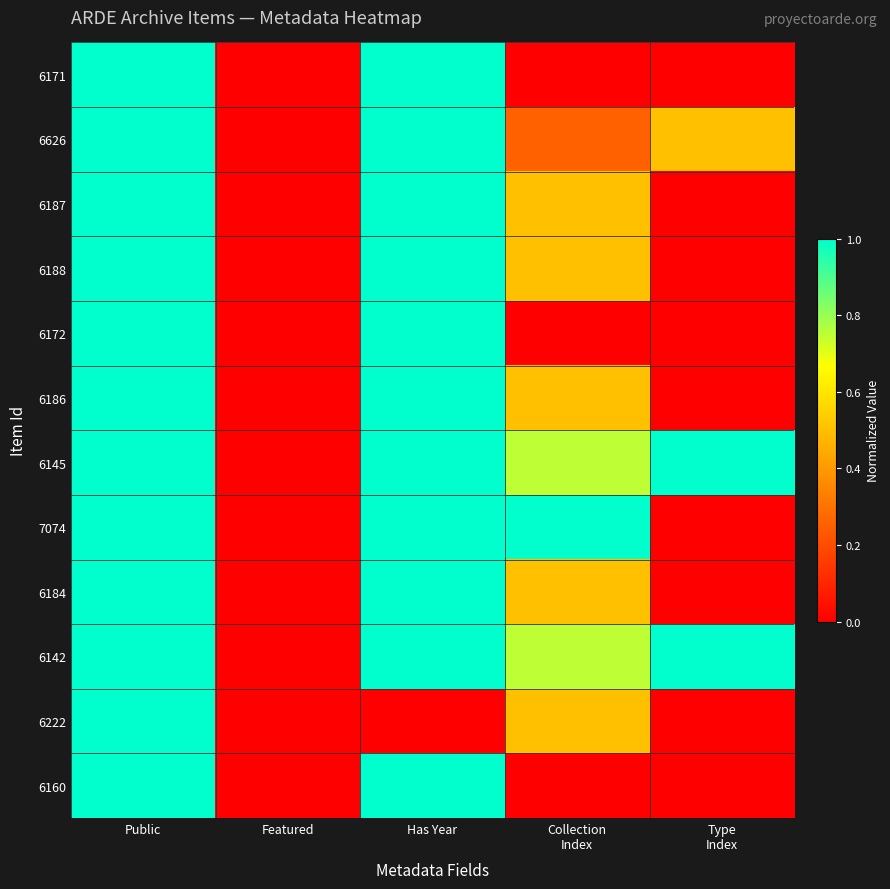

How many series are shown in this chart?

12